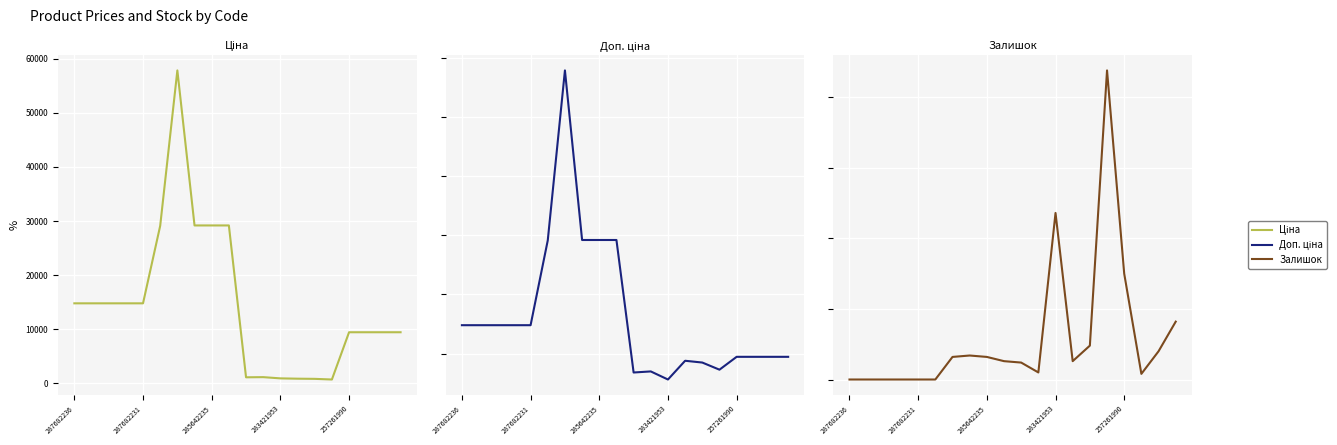

What position from the left is 5?

6